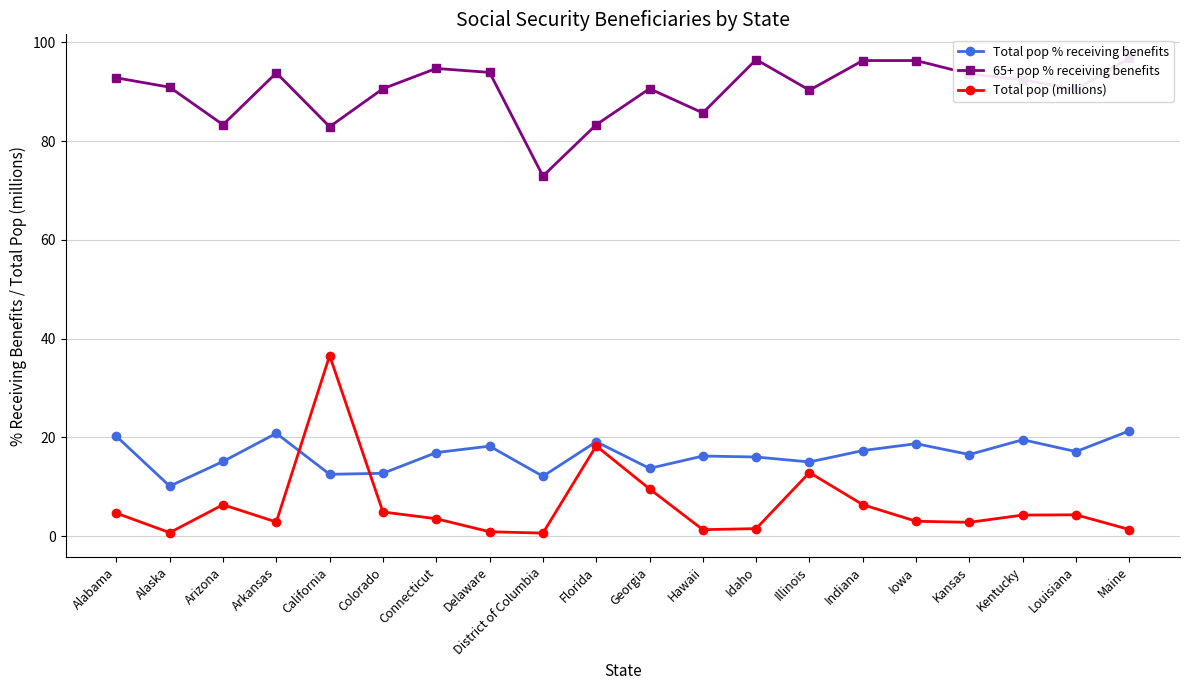

Reading left to right, extract all data points from this chart.

Total pop % receiving benefits: 20.2	10.1	15.1	20.8	12.5	12.7	16.9	18.2	12.1	19.1	13.7	16.2	16.0	15.0	17.3	18.7	16.5	19.5	17.1	21.3
65+ pop % receiving benefits: 92.8	90.9	83.3	93.8	82.9	90.6	94.7	93.9	72.9	83.3	90.6	85.7	96.5	90.3	96.3	96.3	93.6	92.4	90.5	96.8
Total pop (millions): 4.6	0.7	6.3	2.8	36.6	4.9	3.5	0.9	0.6	18.3	9.5	1.3	1.5	12.9	6.3	3.0	2.8	4.2	4.3	1.3